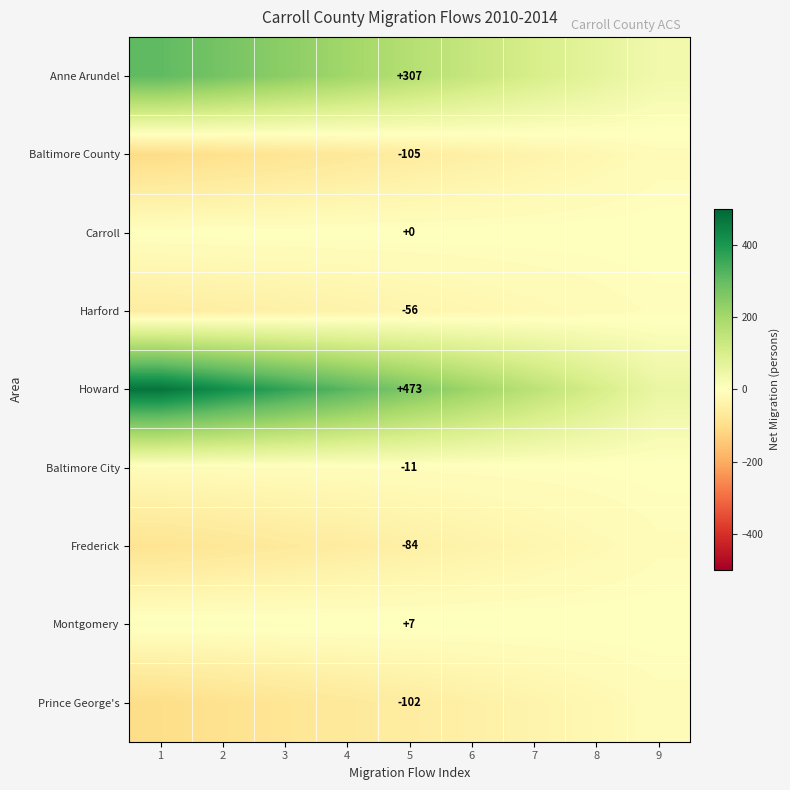

At 5, list the series in order from largest to smallest.

Howard, Anne Arundel, Montgomery, Carroll, Baltimore City, Harford, Frederick, Prince George's, Baltimore County